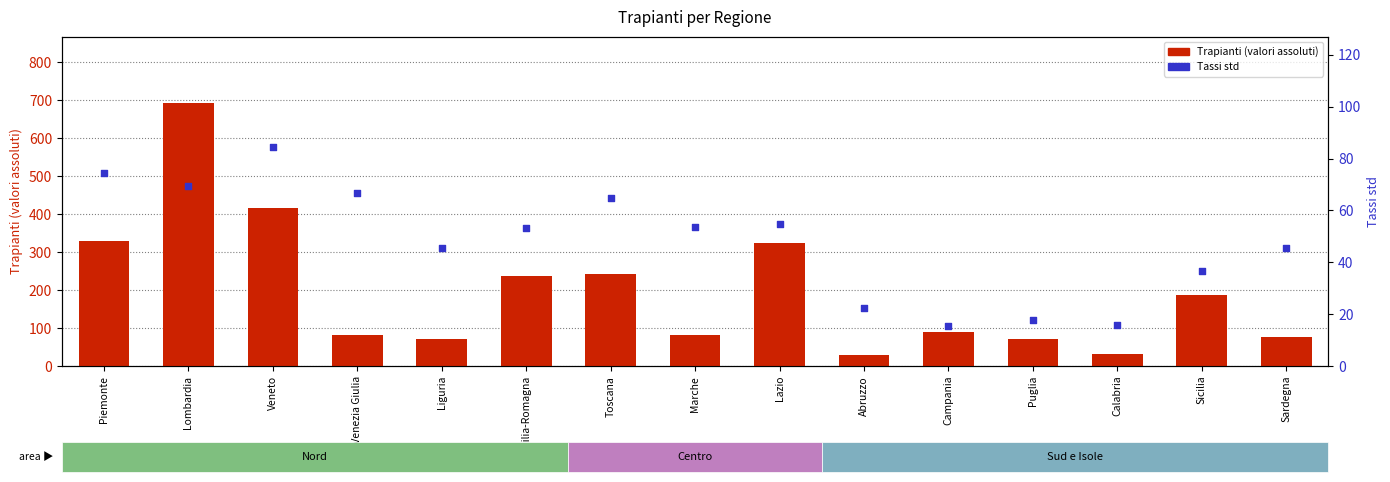

Which series reaches the maximum Y coordinate?

Trapianti (valori assoluti)